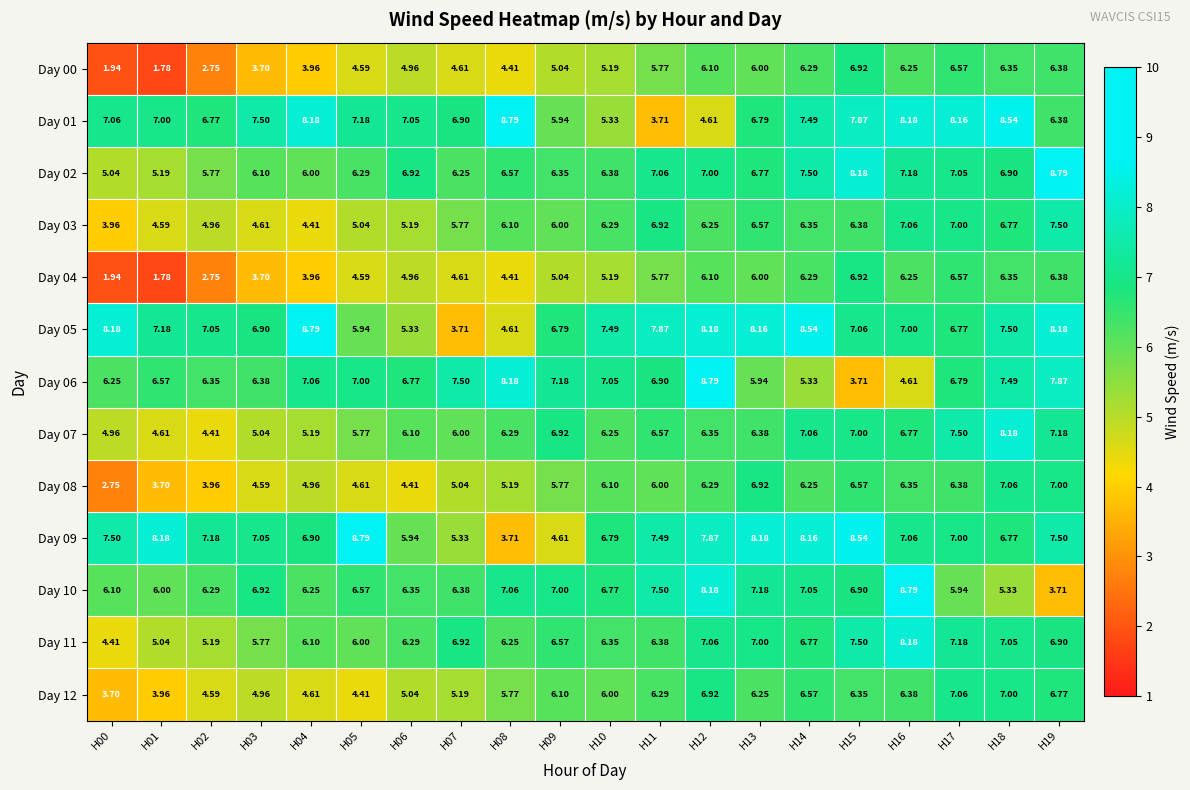

At which category is the sum across all series the highest?

H18